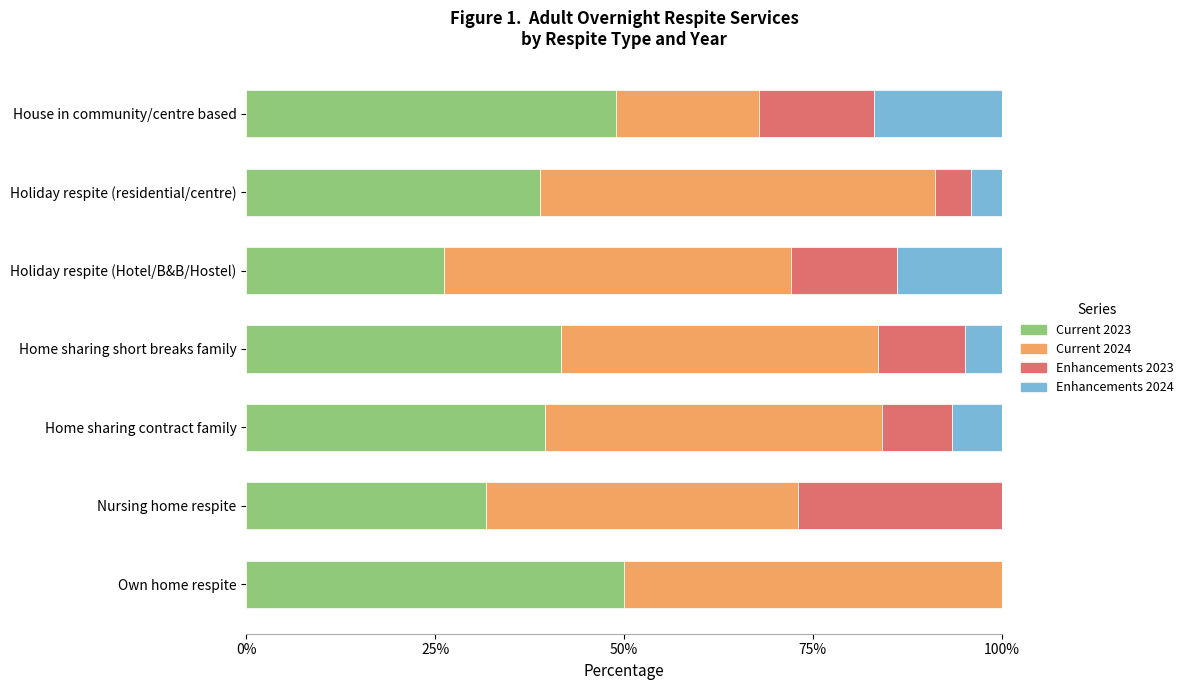

What is the maximum value for Current 2023?

50.0